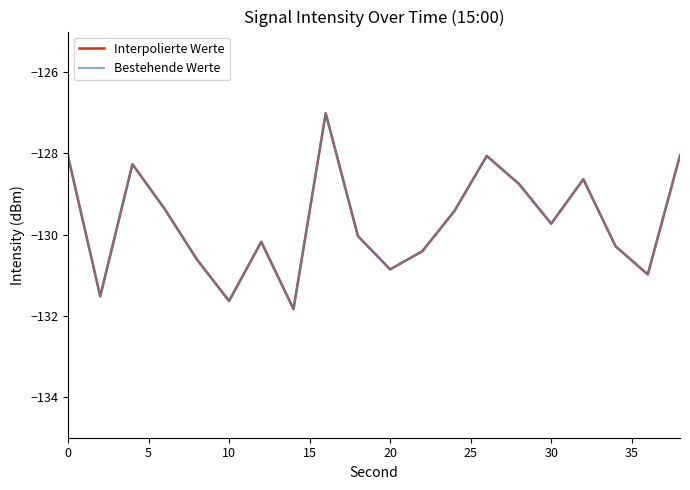

True or false: Interpolierte Werte and Bestehende Werte cross at least once.

False